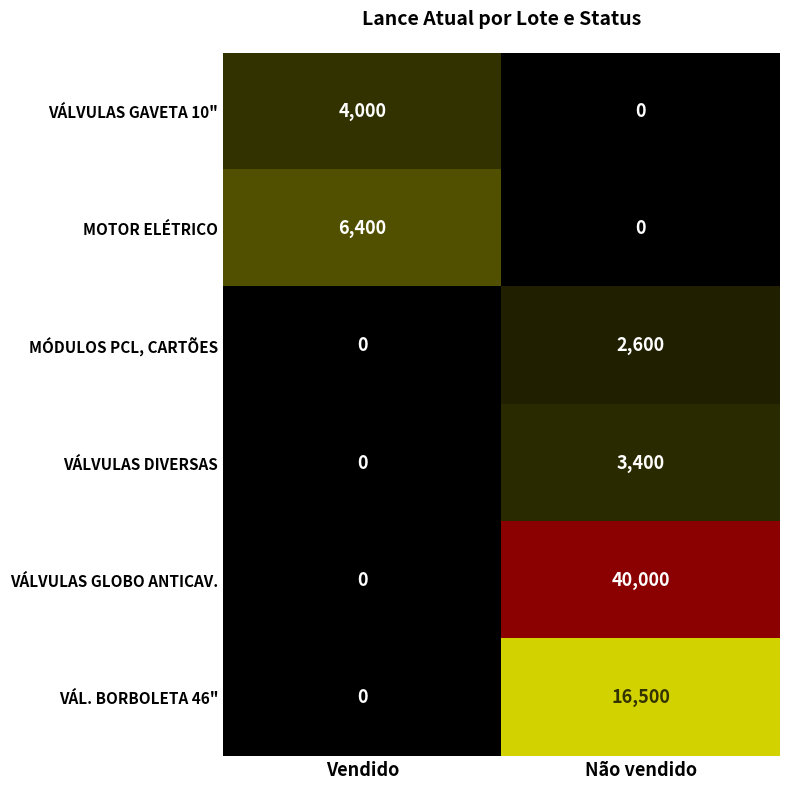

Reading left to right, what are all the values shown in this chart?

VÁLVULAS GAVETA 10": Vendido=4000	Não vendido=0
MOTOR ELÉTRICO: Vendido=6400	Não vendido=0
MÓDULOS PCL, CARTÕES: Vendido=0	Não vendido=2600
VÁLVULAS DIVERSAS: Vendido=0	Não vendido=3400
VÁLVULAS GLOBO ANTICAV.: Vendido=0	Não vendido=40000
VÁL. BORBOLETA 46": Vendido=0	Não vendido=16500